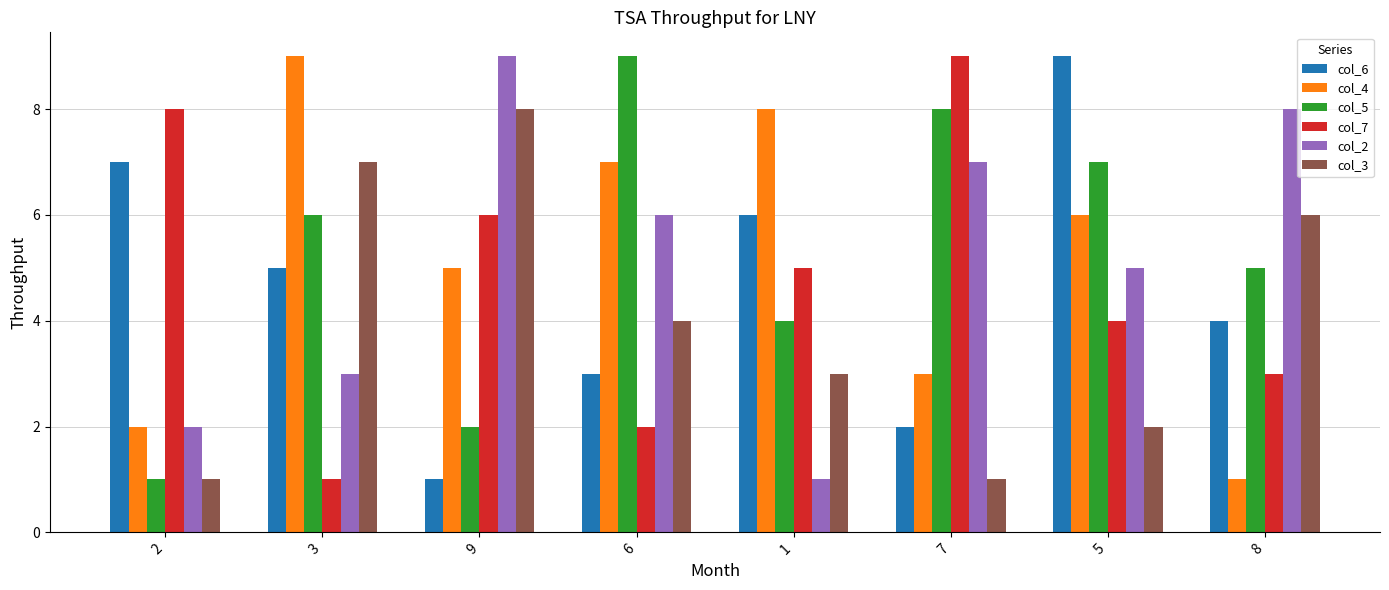

At 9, list the series in order from smallest to largest.

col_6, col_5, col_4, col_7, col_3, col_2